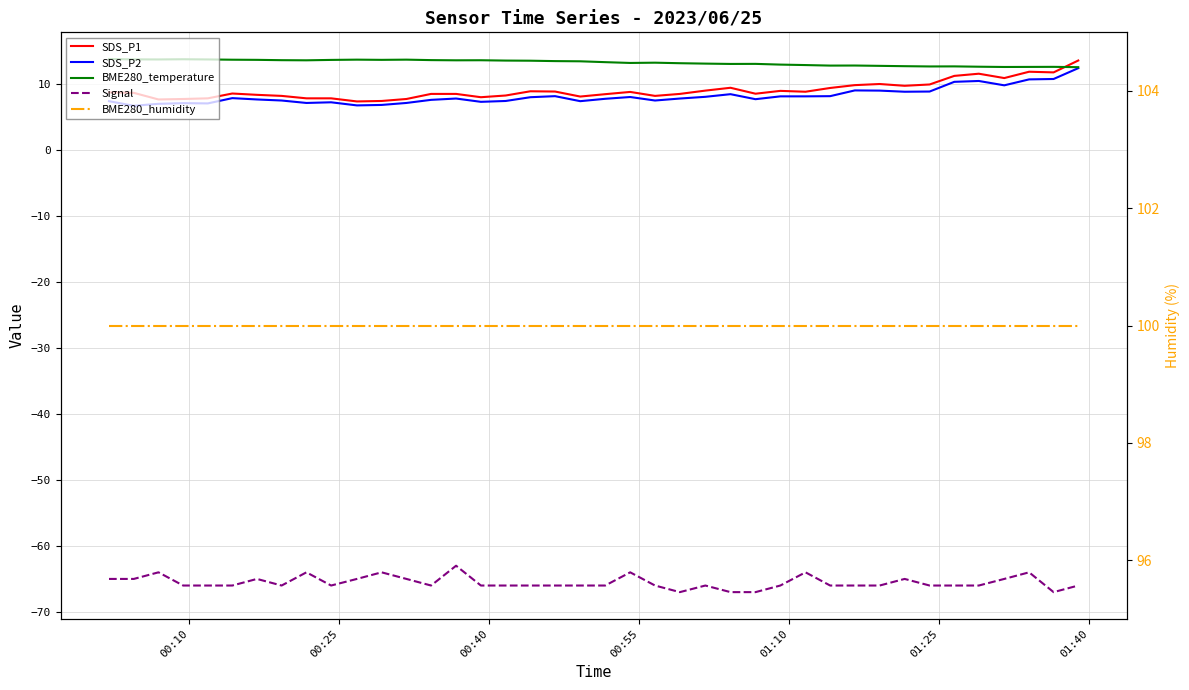

Is it true that Signal equals -40.8 at 00:25?

False